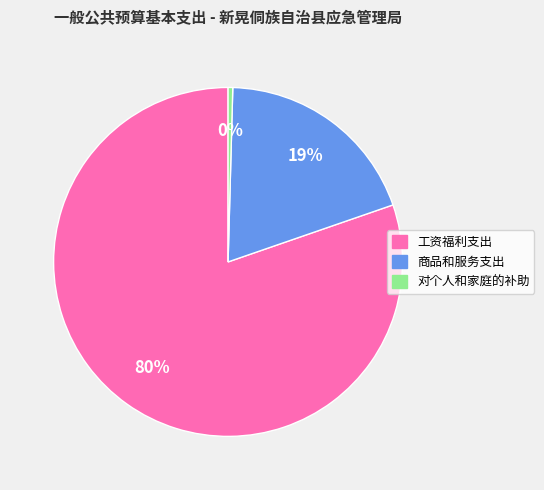

To the nearest percent, what is the average slice percentage?

33%